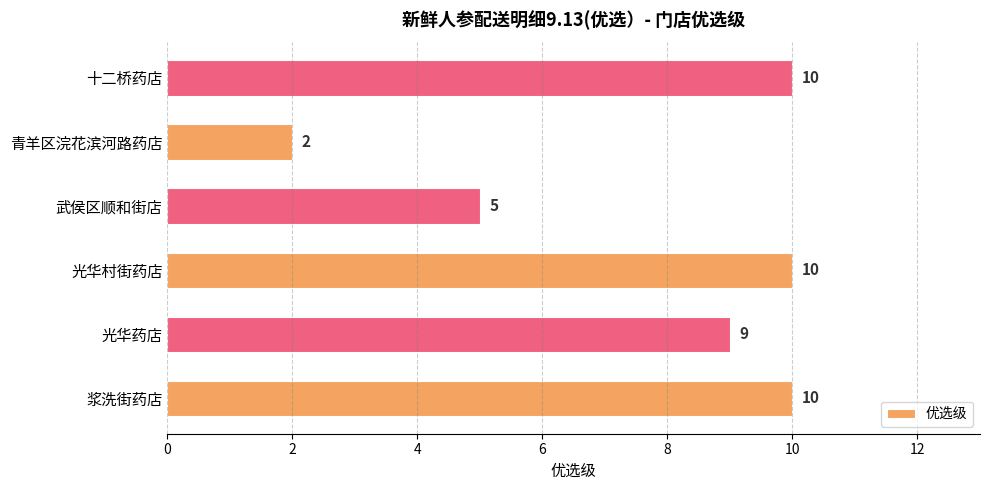

What is the change in value from 光华村街药店 to 青羊区浣花滨河路药店?

-8